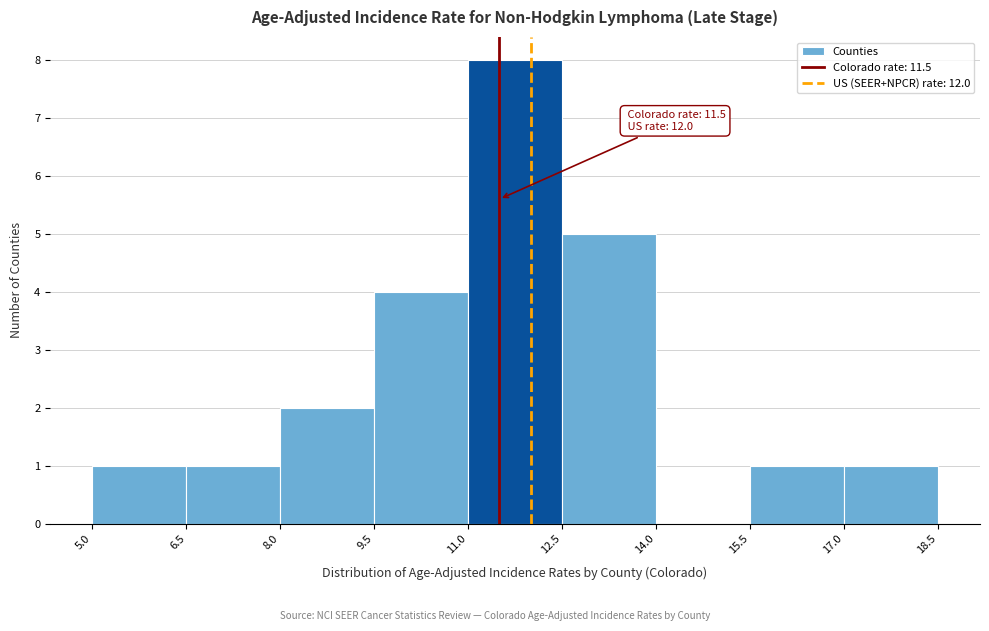

Over which range of the x-axis is the bar tallest?

11.0 to 12.5